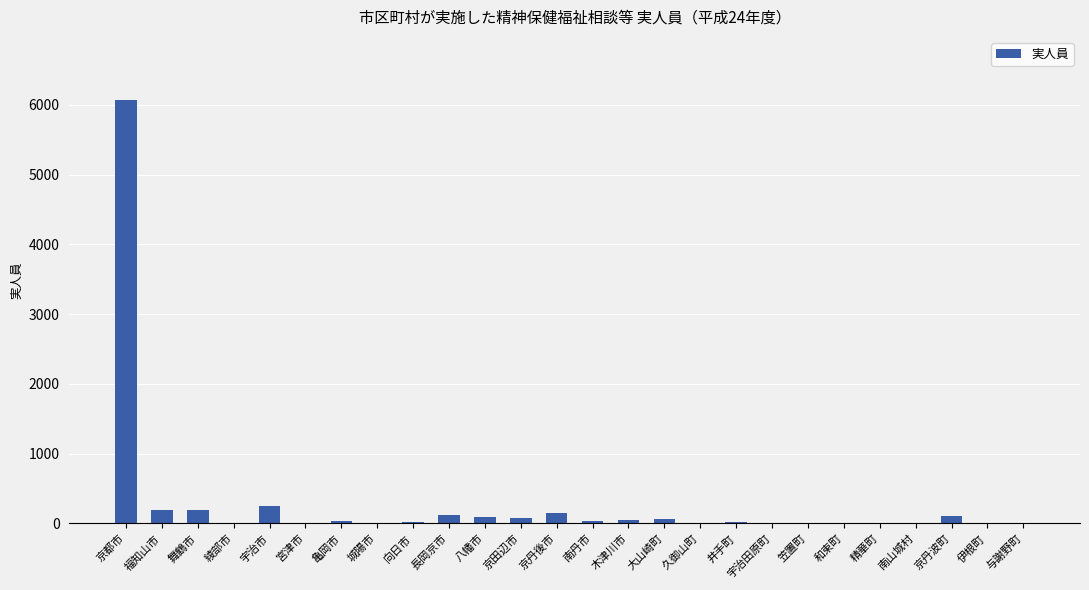

What is the ratio of the value at 木津川市 to the value at 福知山市?

0.2